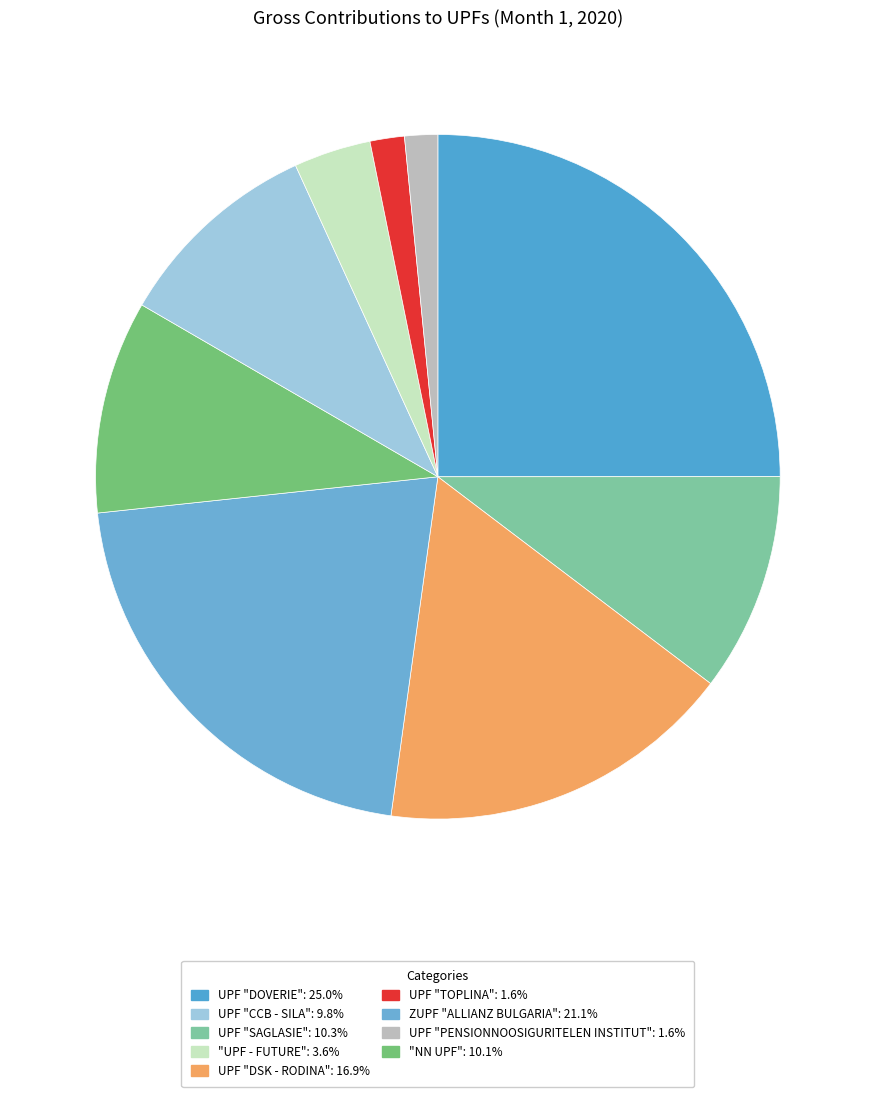

How many slices are in this pie chart?

9